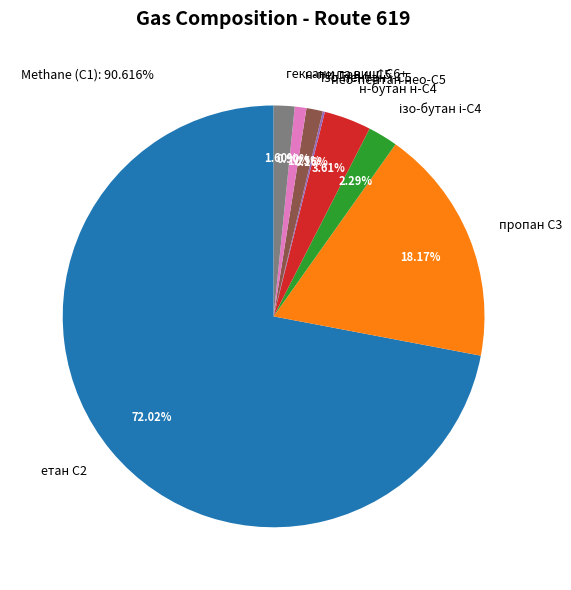

What is the ratio of the value at н-бутан н-С4 to the value at пропан С3?

0.2